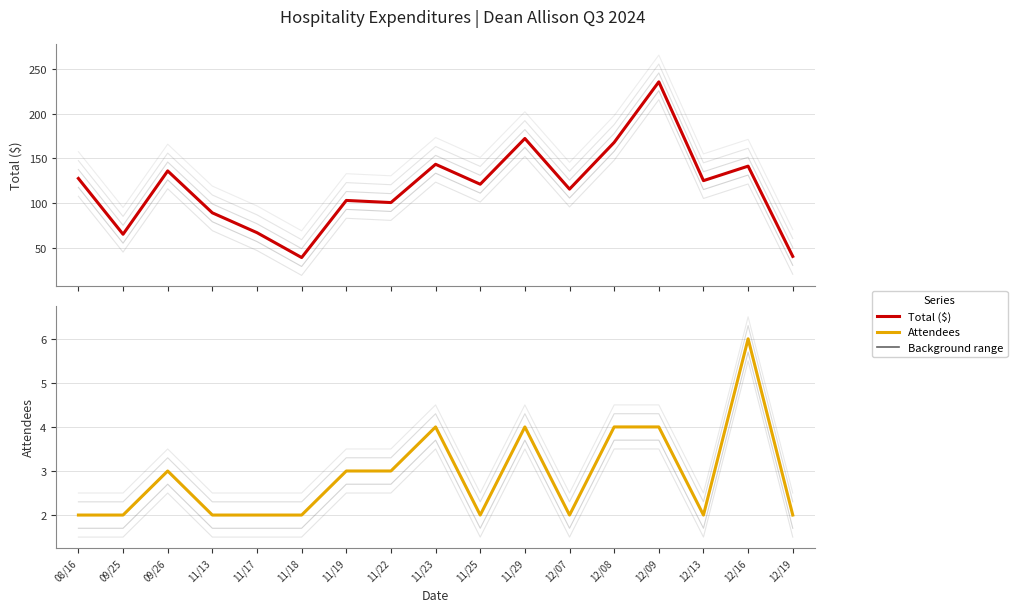

Rank the series at 12/08 from highest to lowest value.

Total ($), Attendees